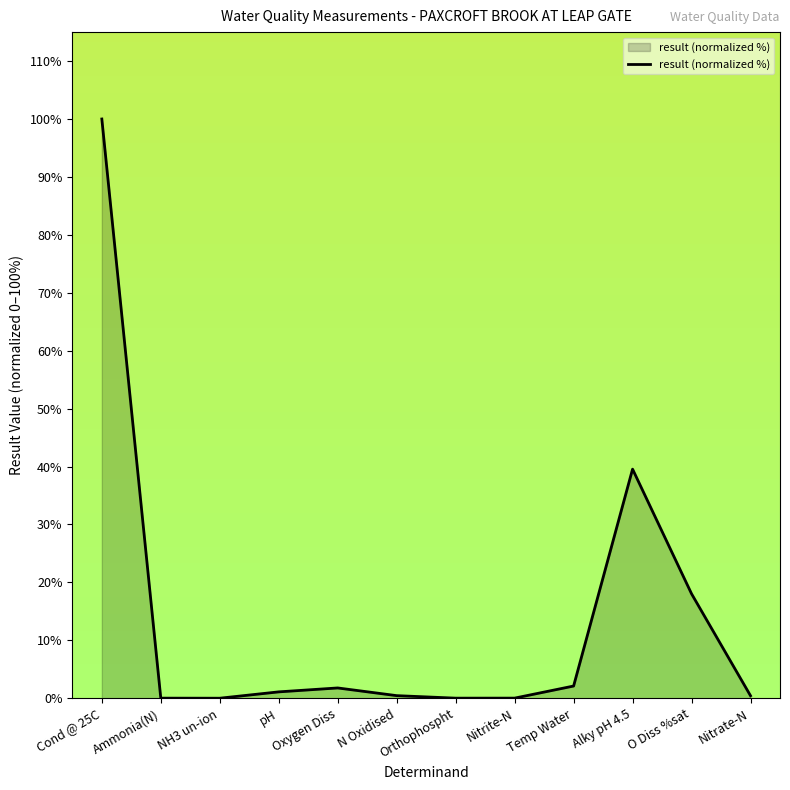

At which category does the chart reach its peak across all series?

Cond @ 25C